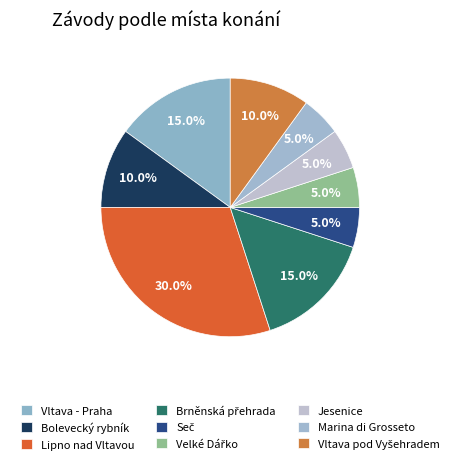

How many slices are in this pie chart?

9